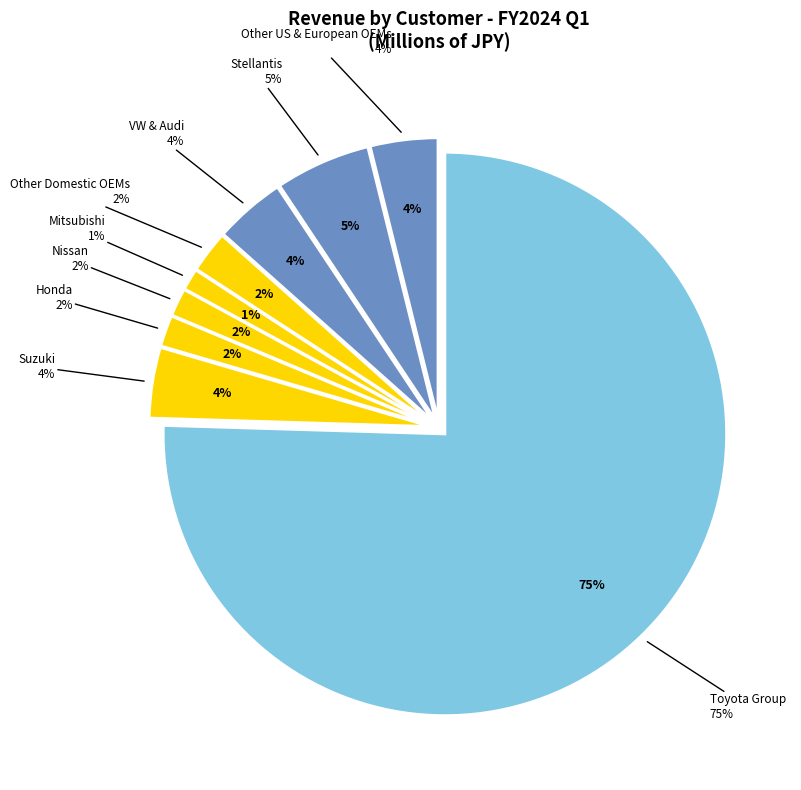

To the nearest percent, what is the difference between the Suzuki and Toyota Group slice percentages?

71%